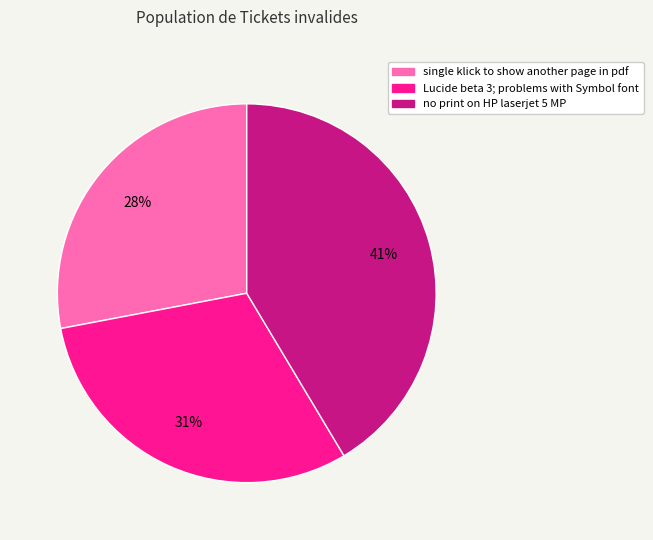

True or false: no print on HP laserjet 5 MP accounts for 34% of the total.

False